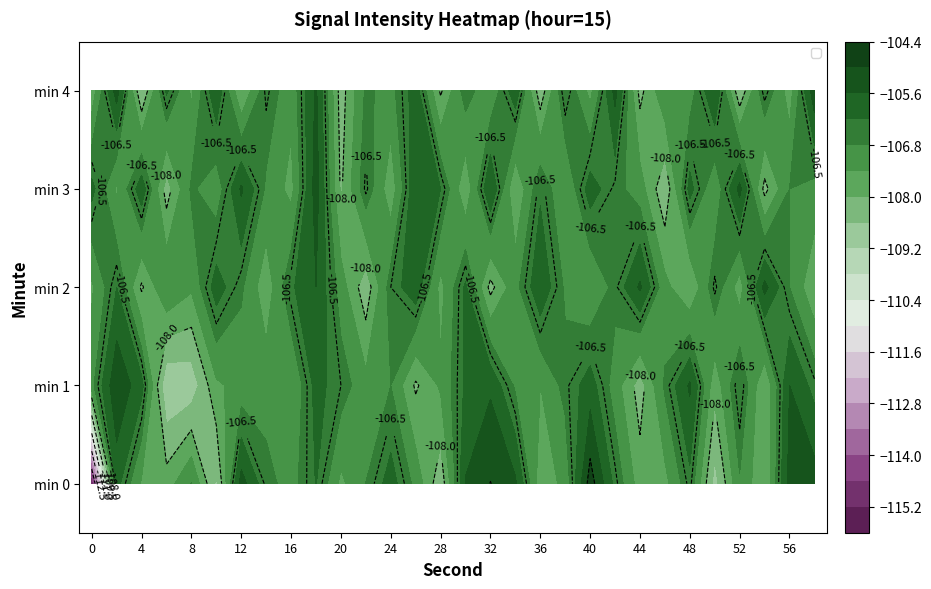

What is the minimum value shown in the chart?

-115.2